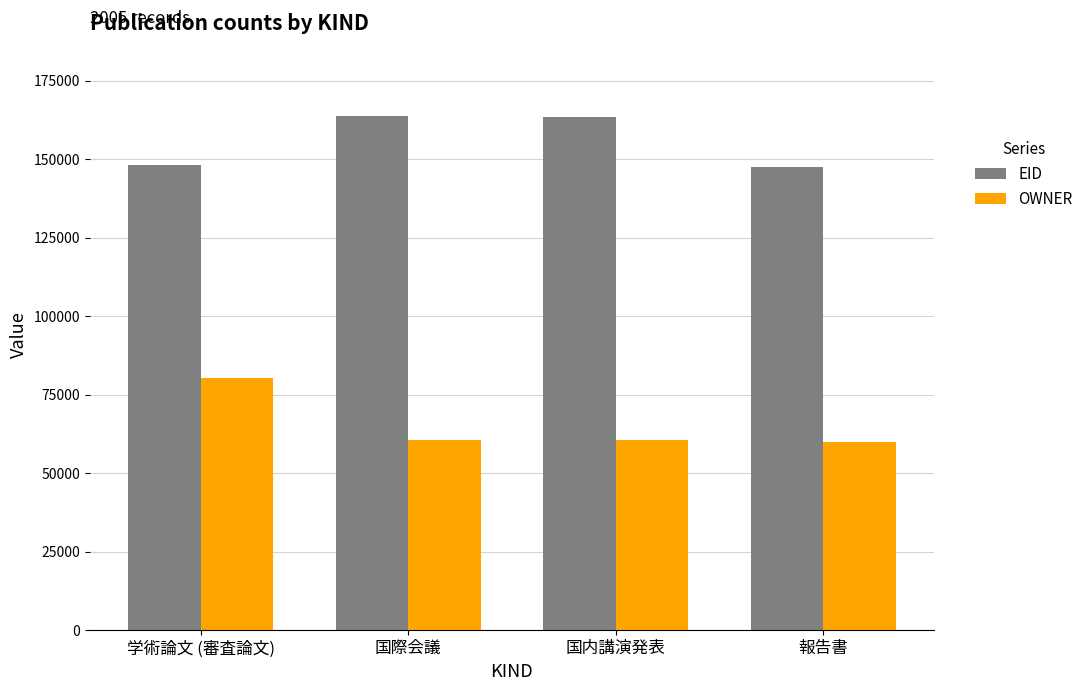

Count the number of data series in this chart.

2